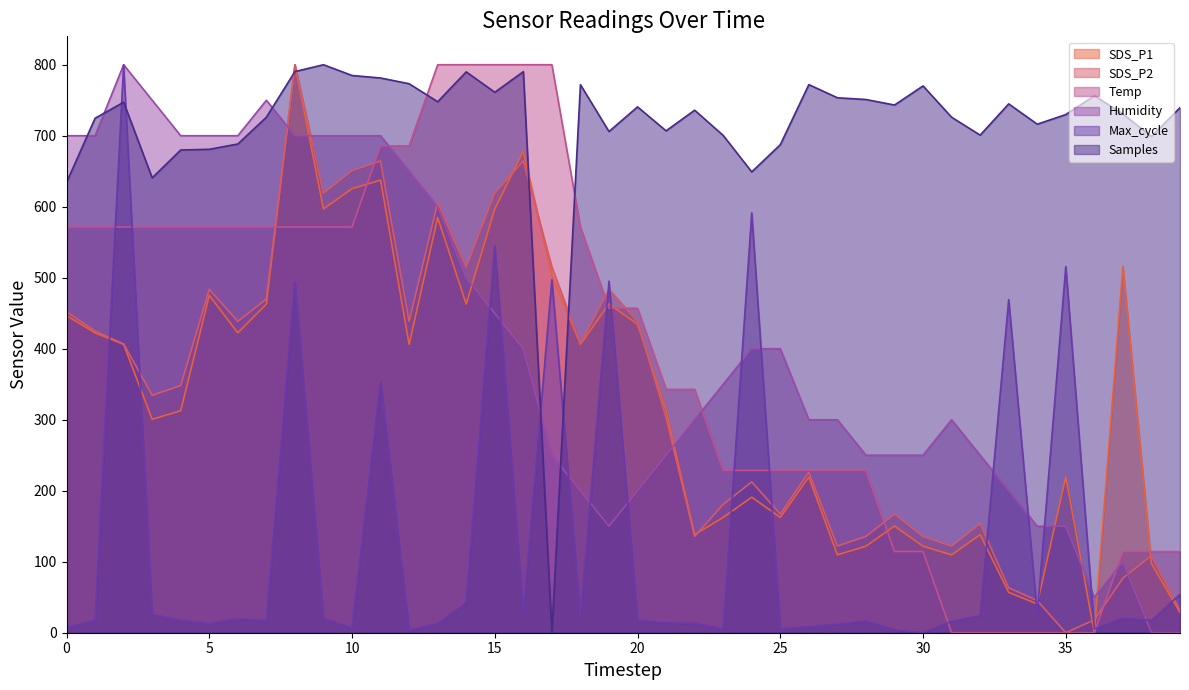

How many values in the Humidity series are below 349?

20